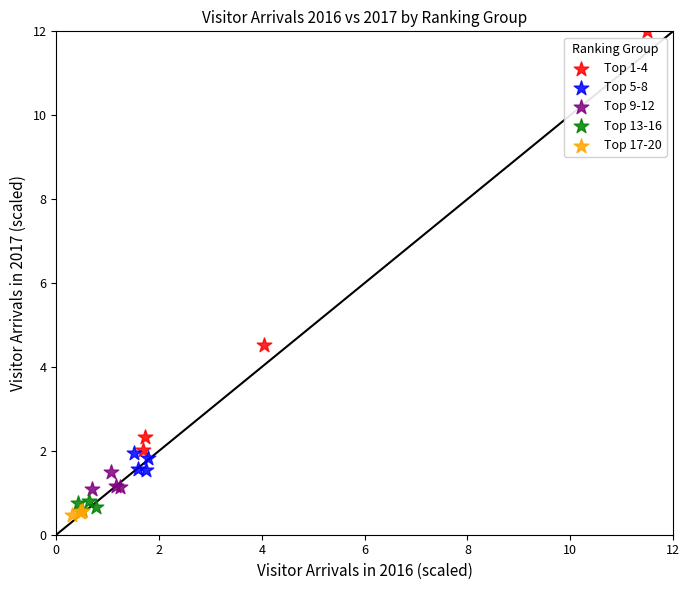

Which series contains the highest Y value?

Top 1-4